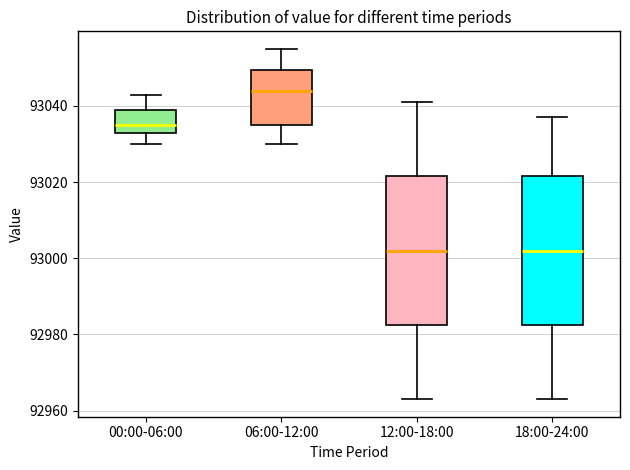

Reading left to right, read every box against the y-axis: the position of its median line, the range the box covers, and the ends of its whiskers. The values are not printed on the chart, so give them approximately, as read against the axis.

00:00-06:00: median 93036, box 93034 to 93040, whiskers 93030 to 93044
06:00-12:00: median 93044, box 93036 to 93050, whiskers 93030 to 93056
12:00-18:00: median 93002, box 92982 to 93022, whiskers 92964 to 93042
18:00-24:00: median 93002, box 92982 to 93022, whiskers 92964 to 93038